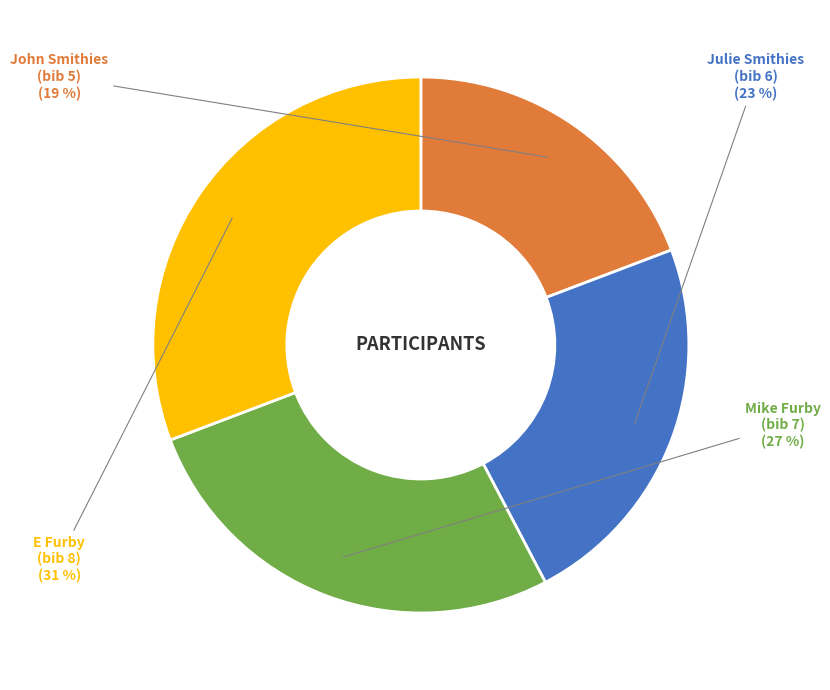

Is there a majority slice in this chart?

No